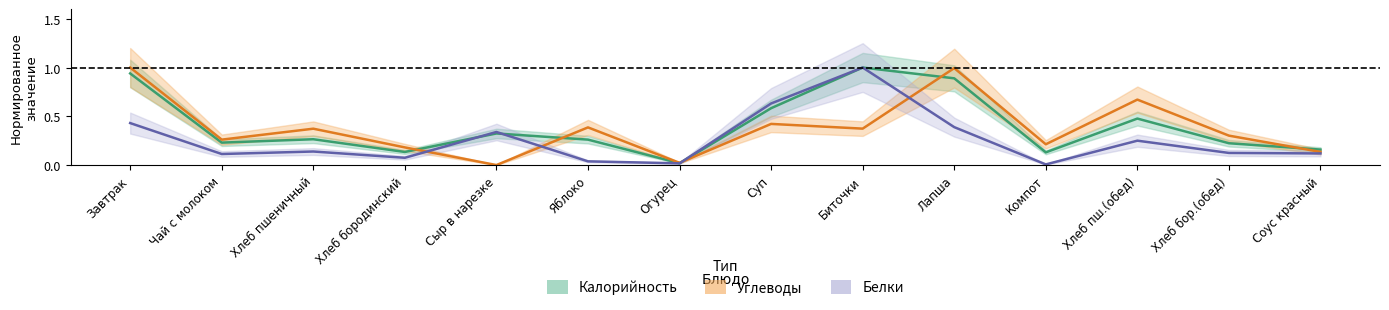

What is the sum of all Калорийность values?

5.6